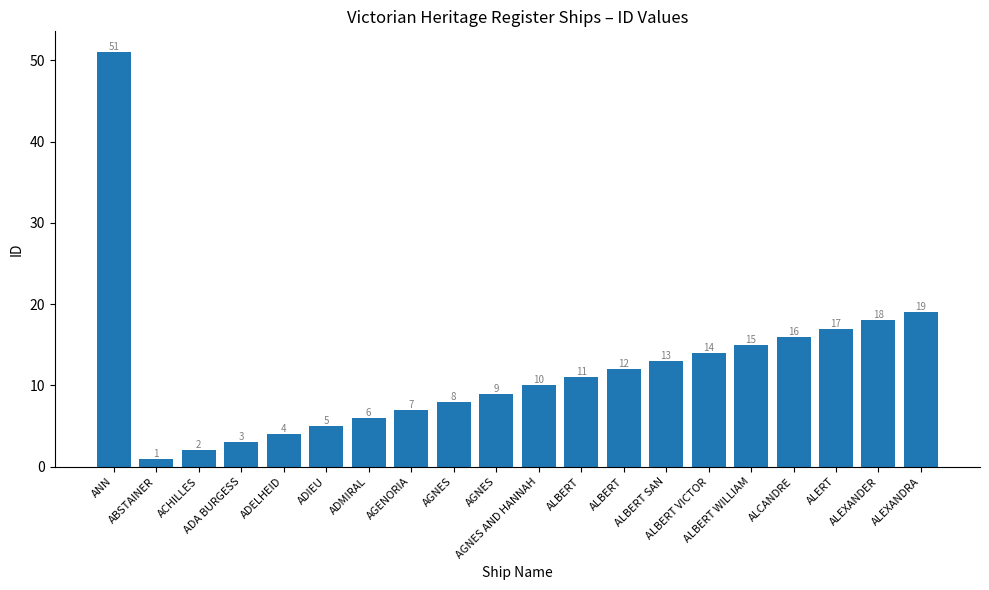

The chart shows a value of 5 at ALBERT VICTOR. True or false?

False